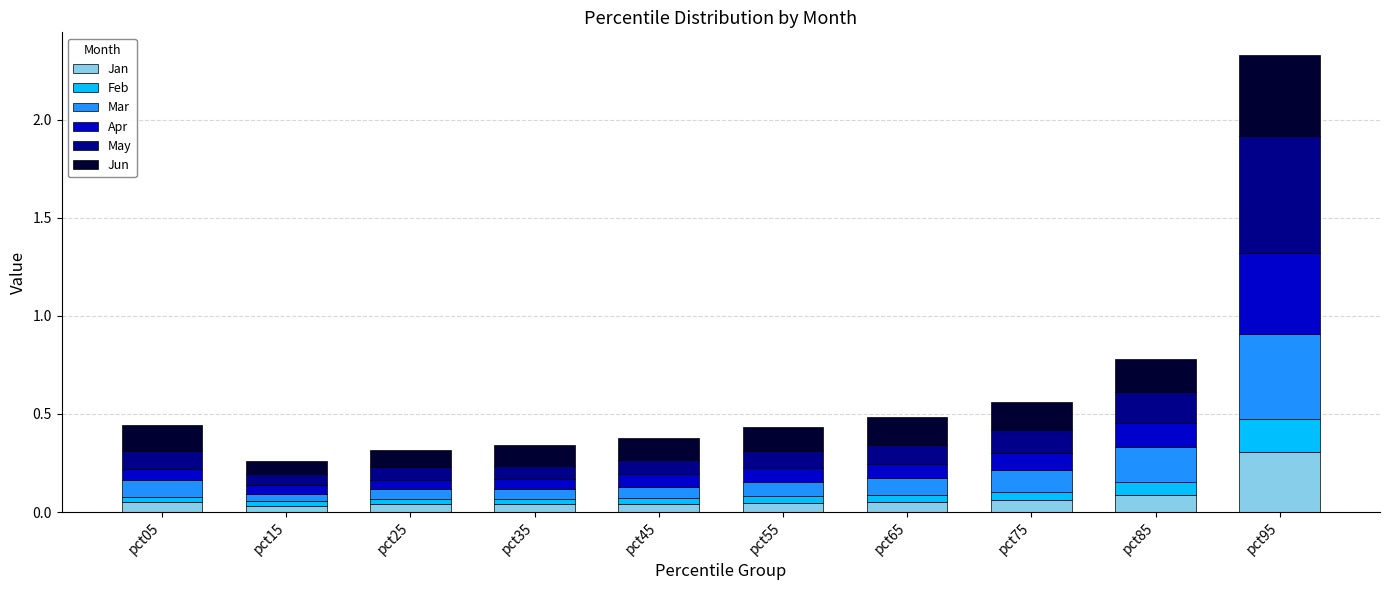

At which category is the sum across all series the highest?

pct95